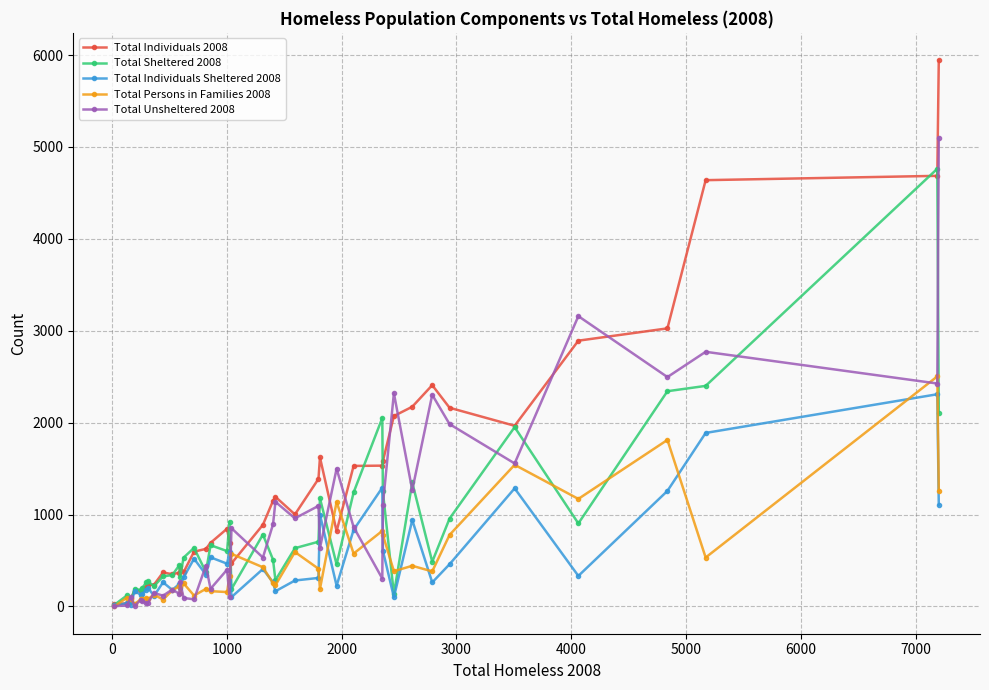

Which series has the widest spread of values?

Total Individuals 2008